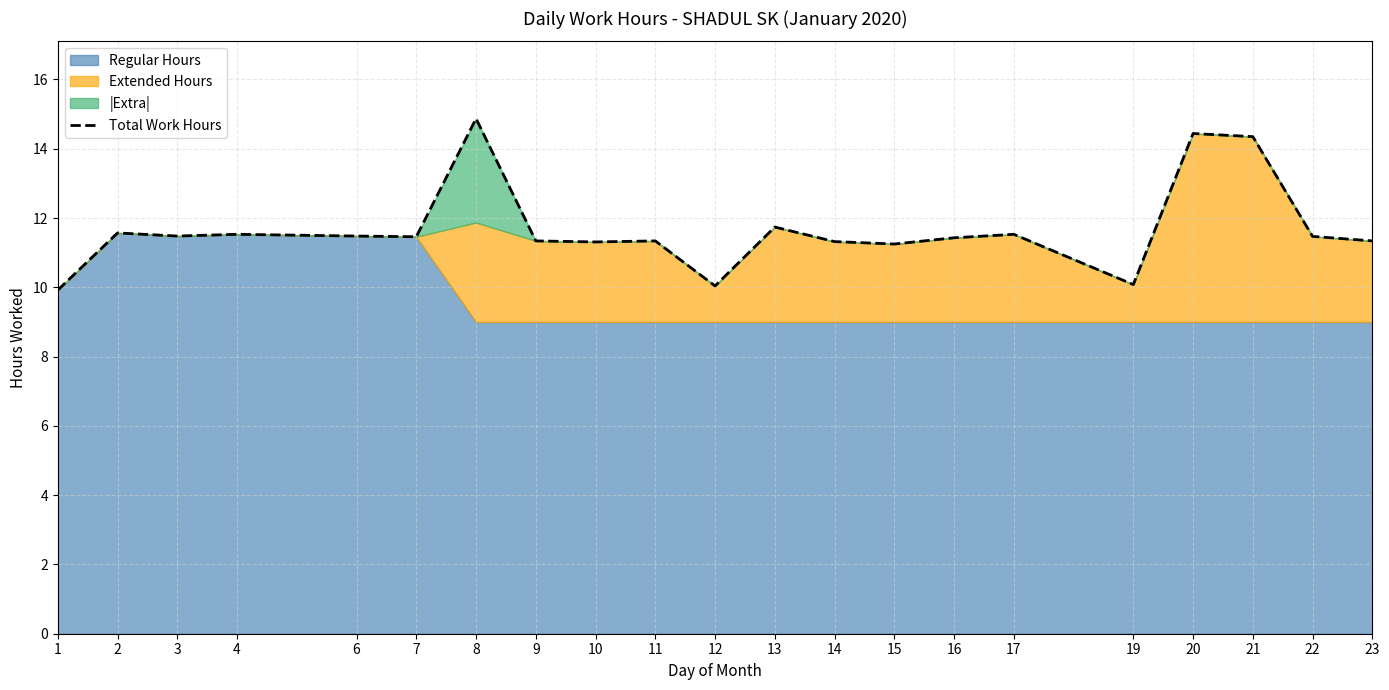

Is it true that the value at 16 is 5.4?

False